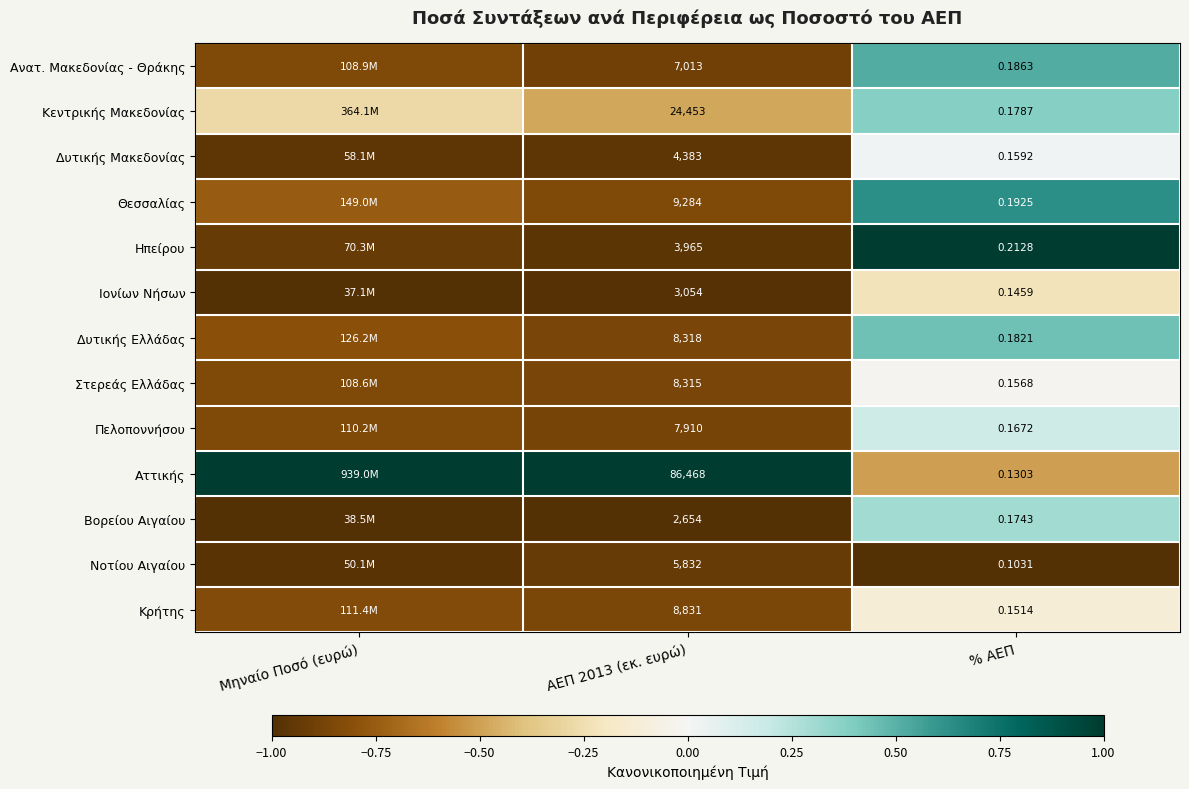

Rank the series at ΑΕΠ 2013 (εκ. ευρώ) from lowest to highest value.

Βορείου Αιγαίου, Ιονίων Νήσων, Ηπείρου, Δυτικής Μακεδονίας, Νοτίου Αιγαίου, Ανατ. Μακεδονίας - Θράκης, Πελοποννήσου, Στερεάς Ελλάδας, Δυτικής Ελλάδας, Κρήτης, Θεσσαλίας, Κεντρικής Μακεδονίας, Αττικής